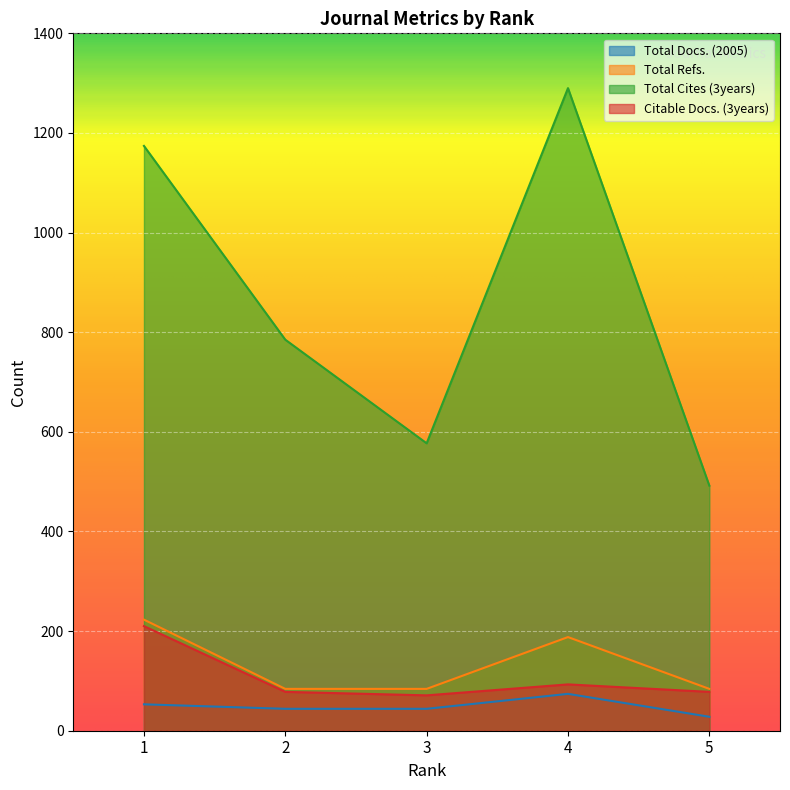

Which series changed the most between 2 and 5?

Total Cites (3years)